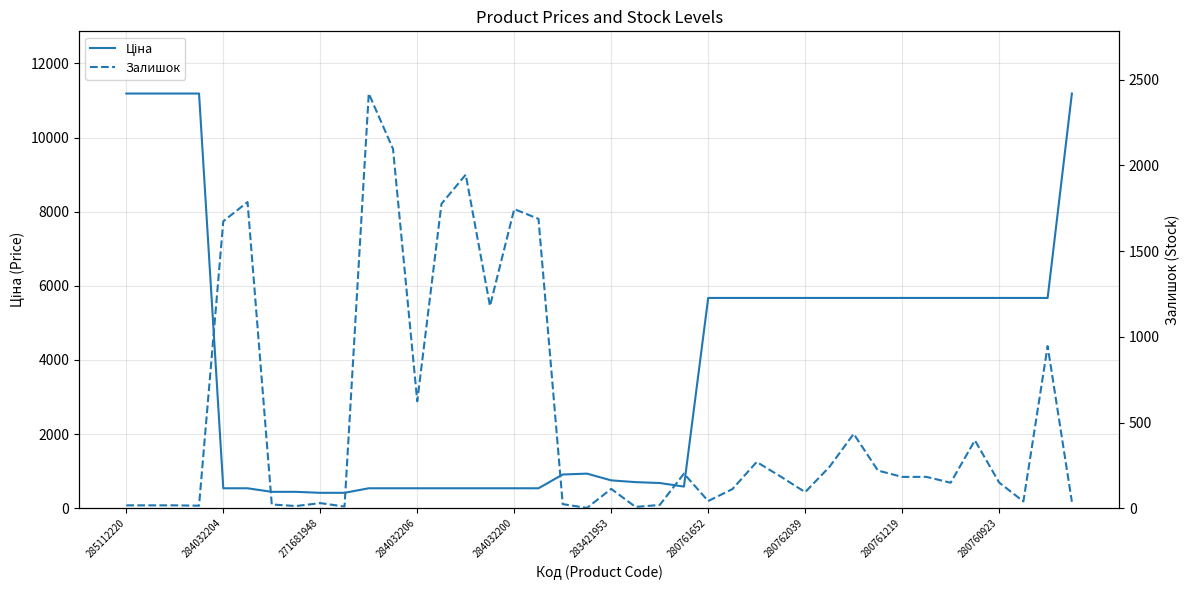

What is the greatest value displayed?

11188.2